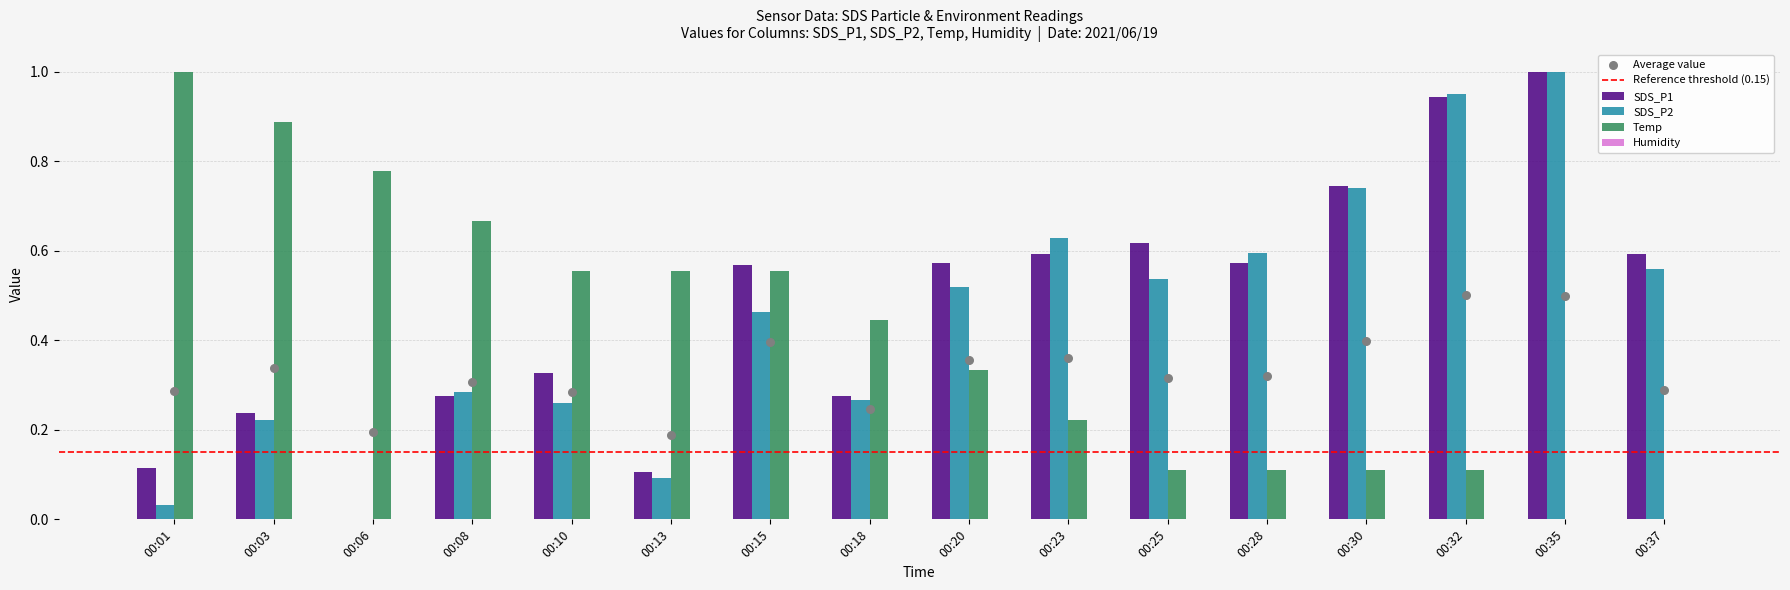

Which series contains the highest Y value?

SDS_P1